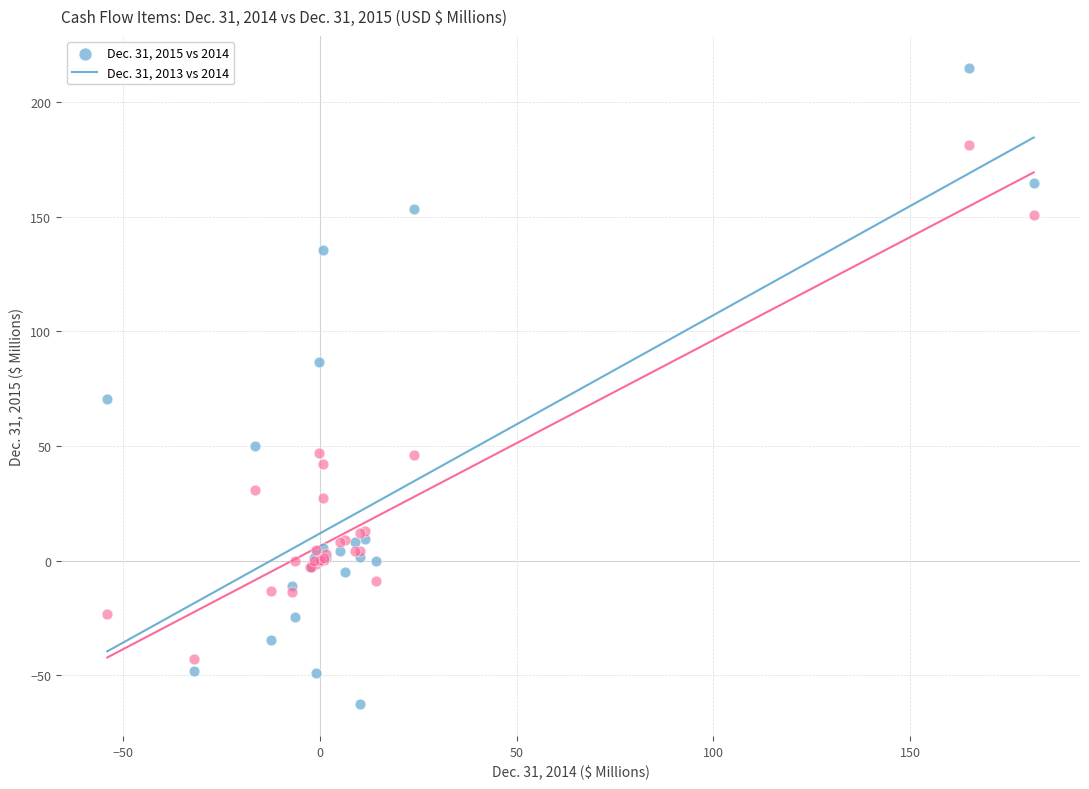

Which series has the widest spread of Y values?

Dec. 31, 2015 vs 2014